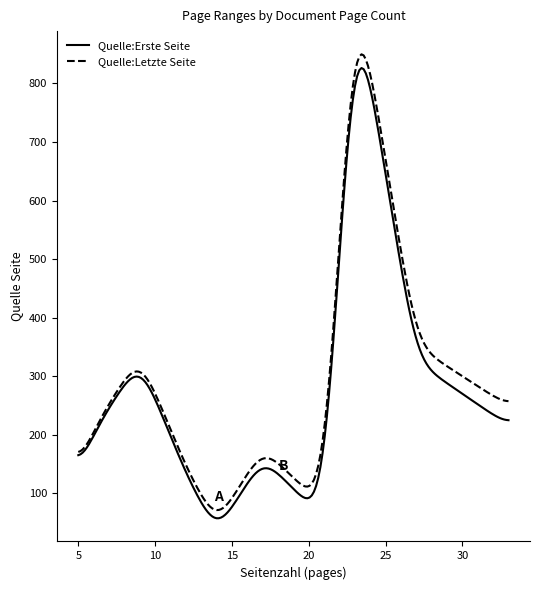

Which series has the largest range (max minus min)?

Quelle:Letzte Seite